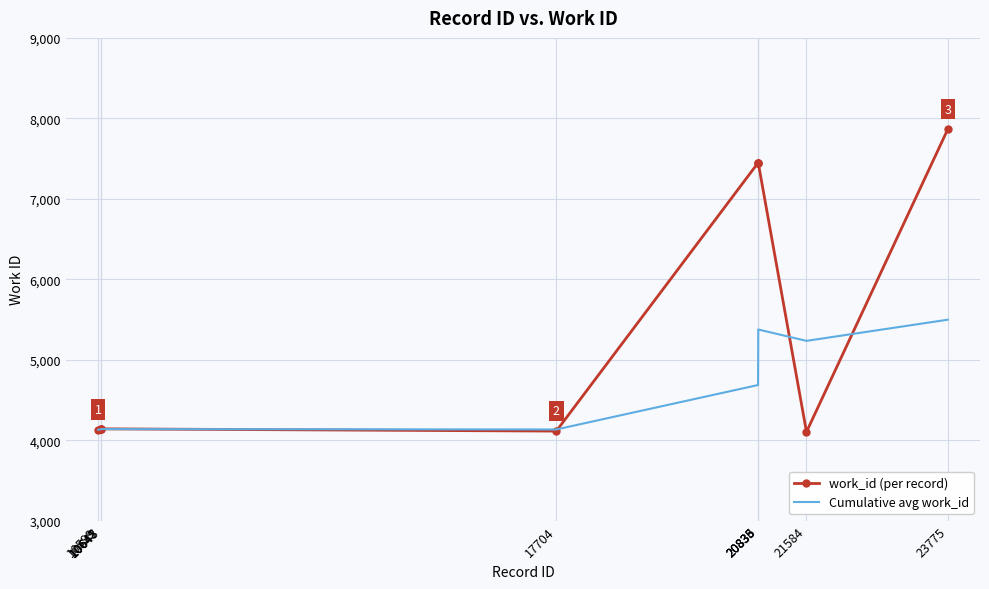

The Cumulative avg work_id series shows 7421.4 at 21584. True or false?

False